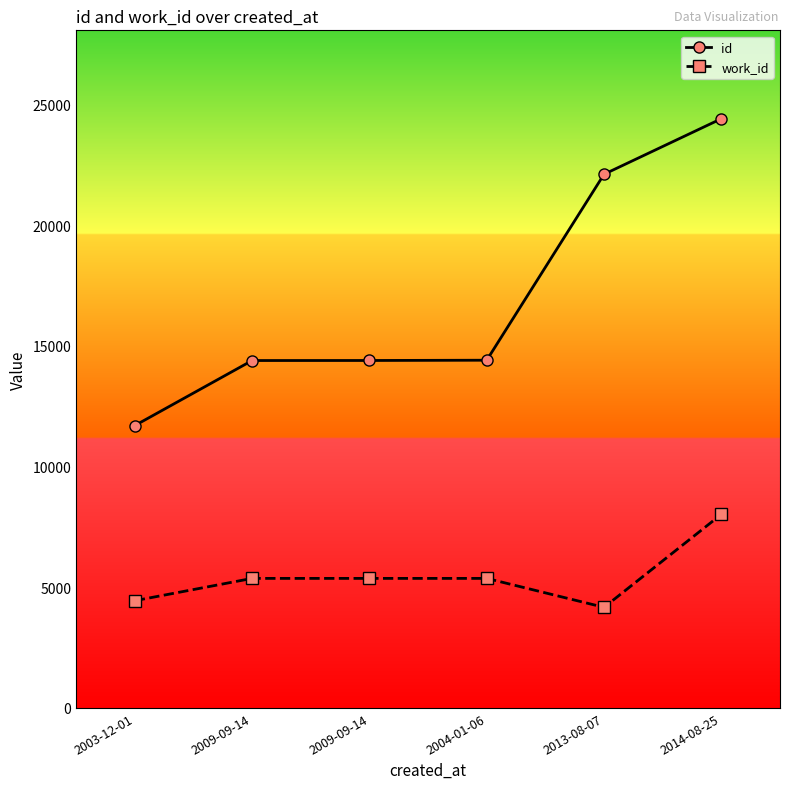

How many data points does each series have?

6